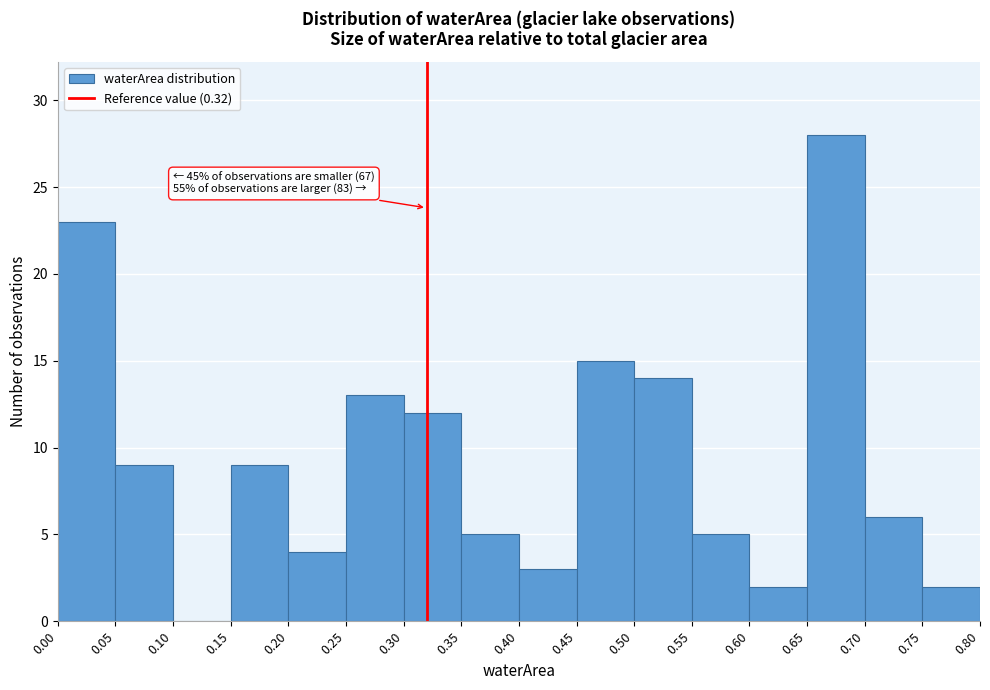

Which range on the x-axis has the tallest bar?

0.65 to 0.70